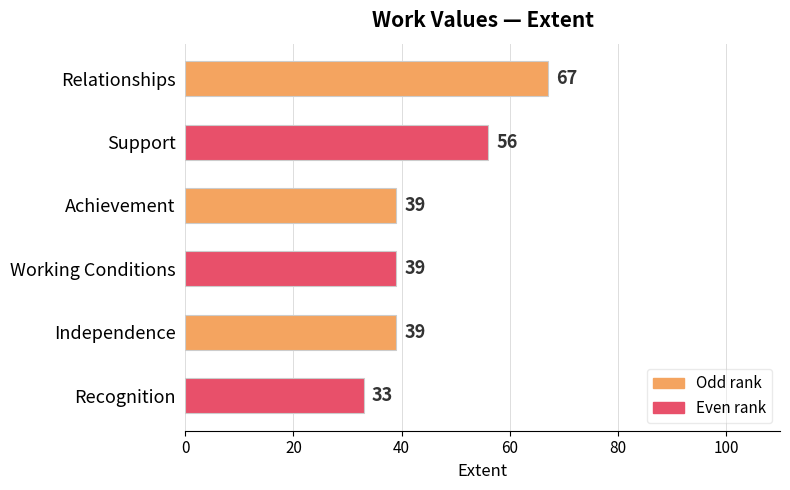

The value at Independence is 11. True or false?

False